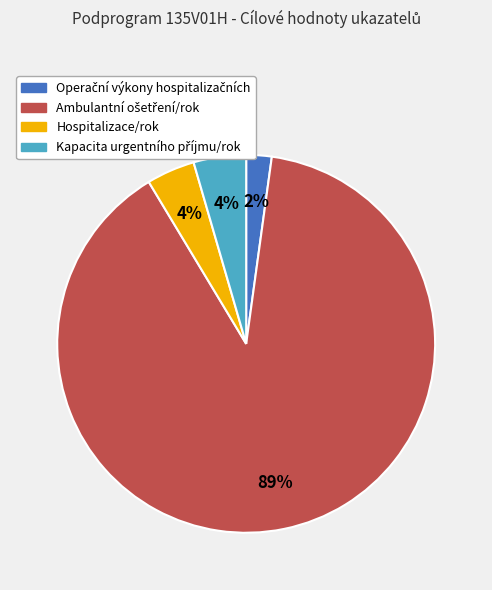

Is there a majority slice in this chart?

Yes